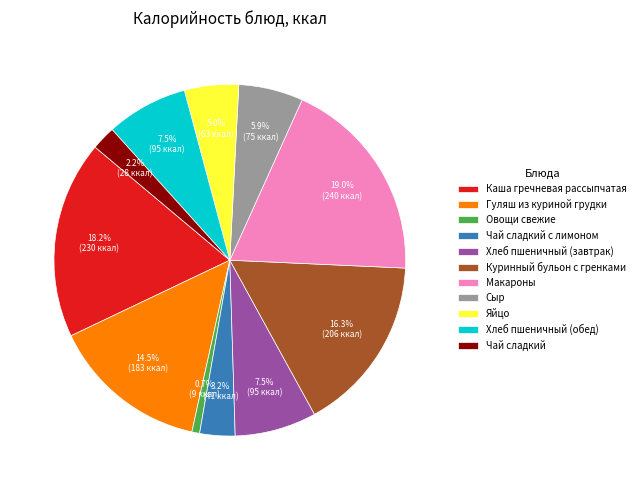

Approximately how many times larger is the value at Хлеб пшеничный (обед) compared to Макароны?

0.4